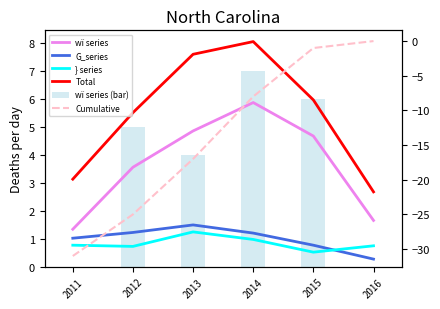

At which category is the sum across all series the highest?

2015